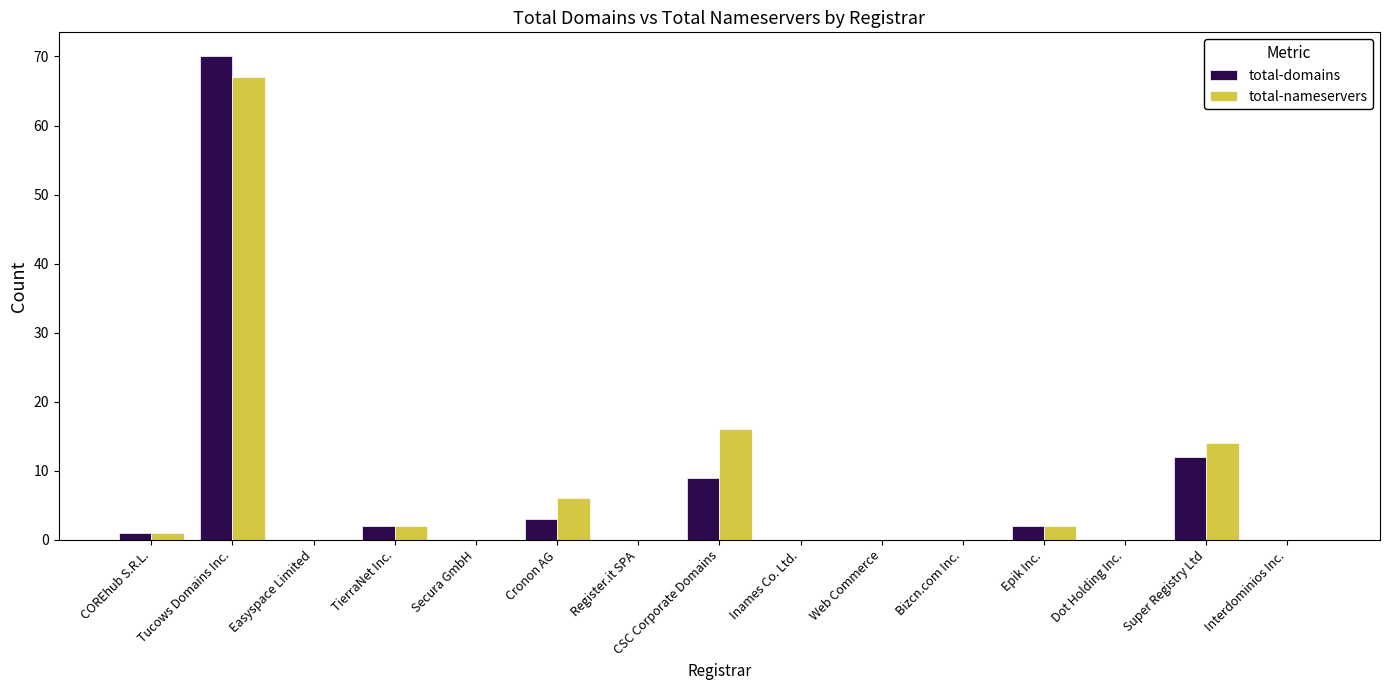

The total-domains series shows 12 at Super Registry Ltd. True or false?

True